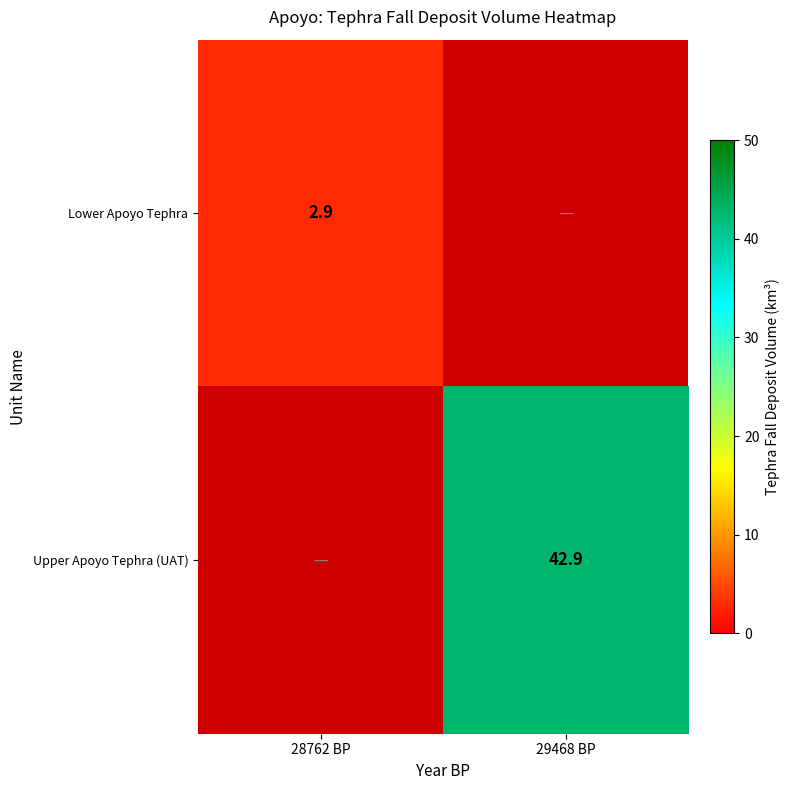

What is the total value across all series at 28762 BP?

2.9